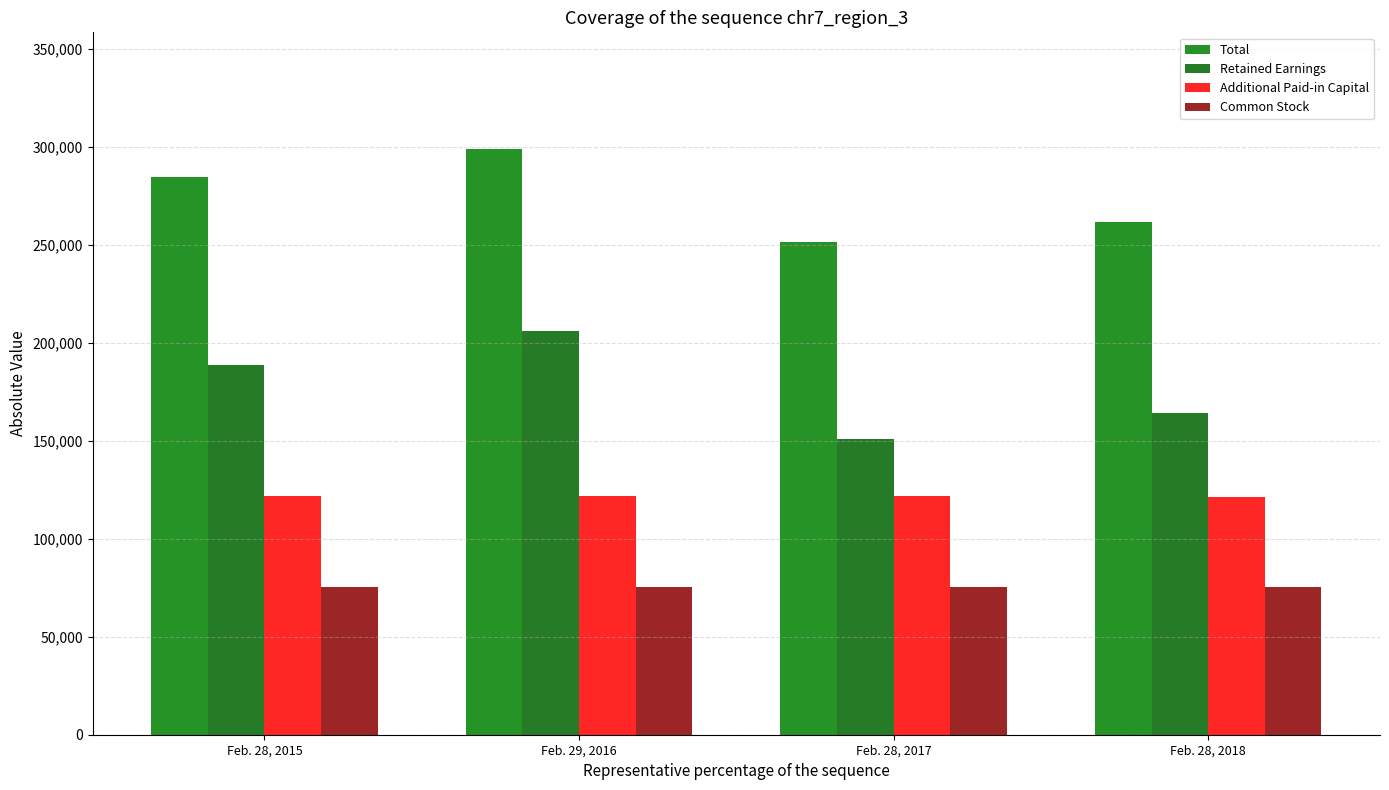

At which category is the sum across all series the highest?

Feb. 29, 2016